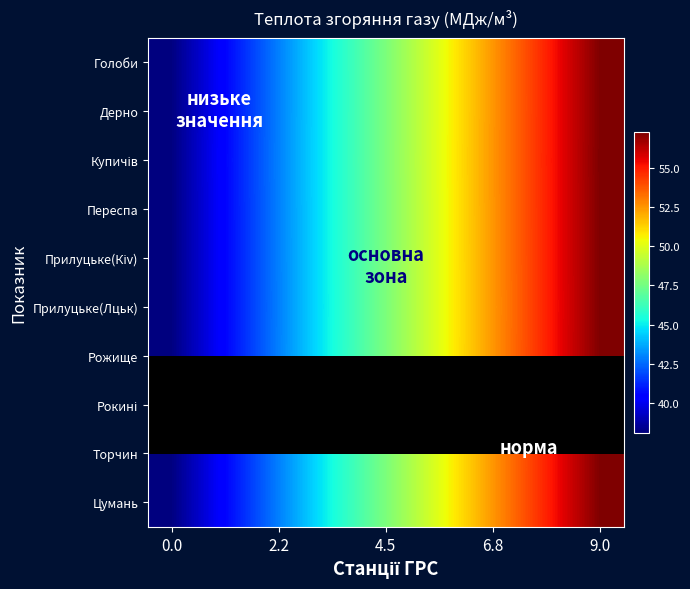

How many categories are shown in the chart?

10